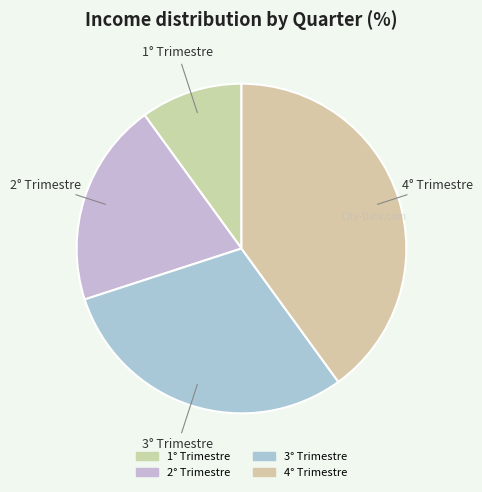

What percentage is the 2° Trimestre slice, to the nearest percent?

20%